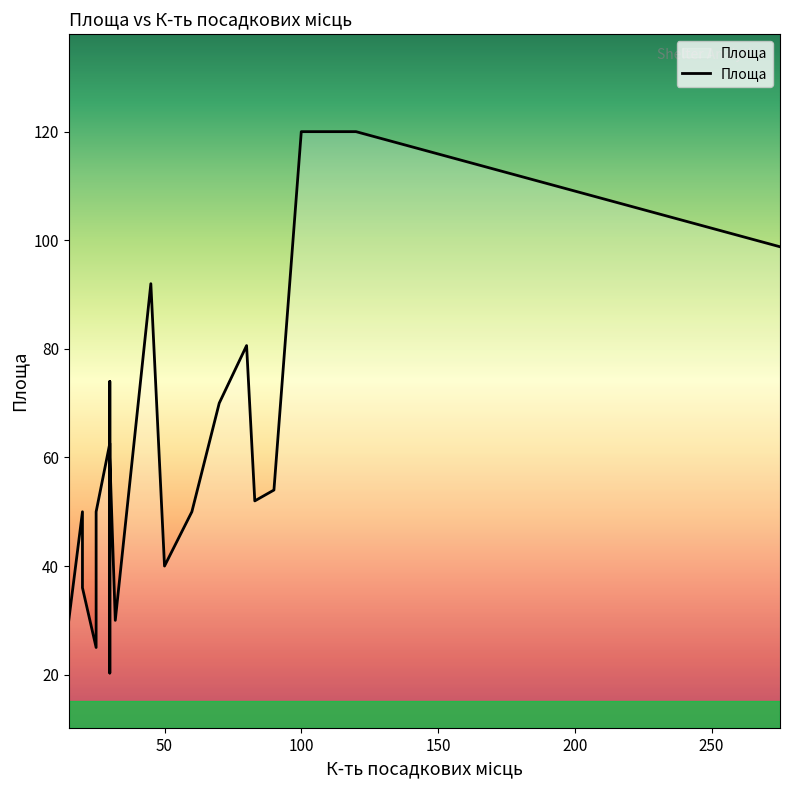

How many interior local valleys (lower than both neighbors) does the data have?

5